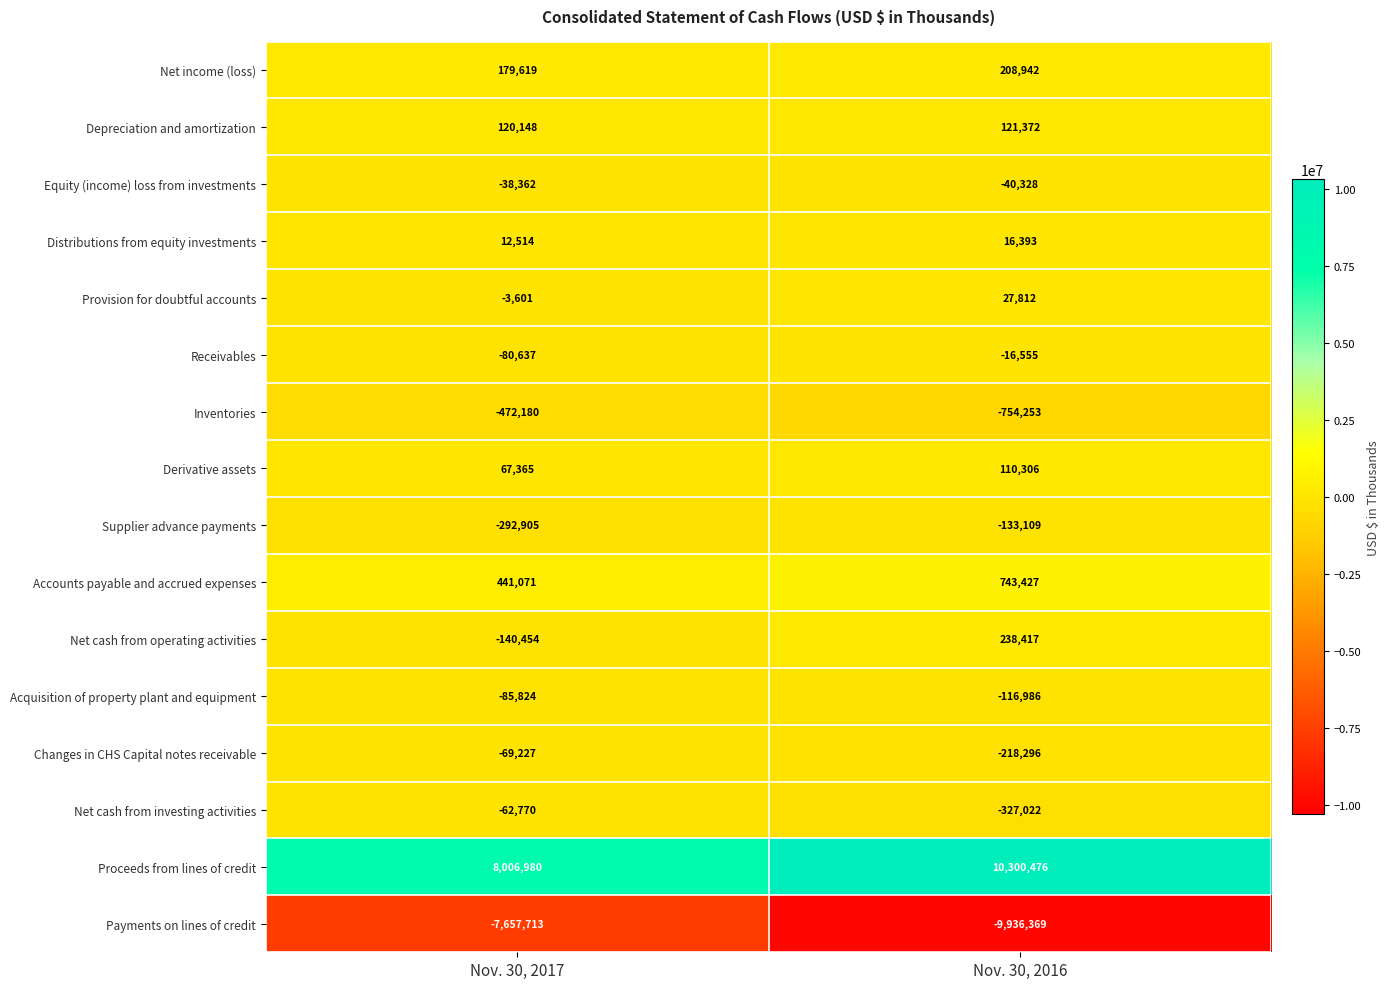

Which label corresponds to the smallest value in the chart?

Nov. 30, 2016